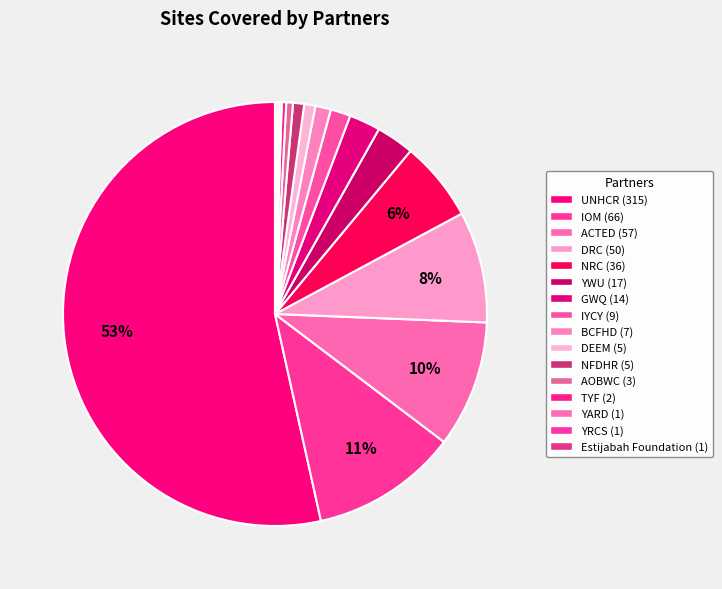

True or false: NFDHR accounts for 7% of the total.

False